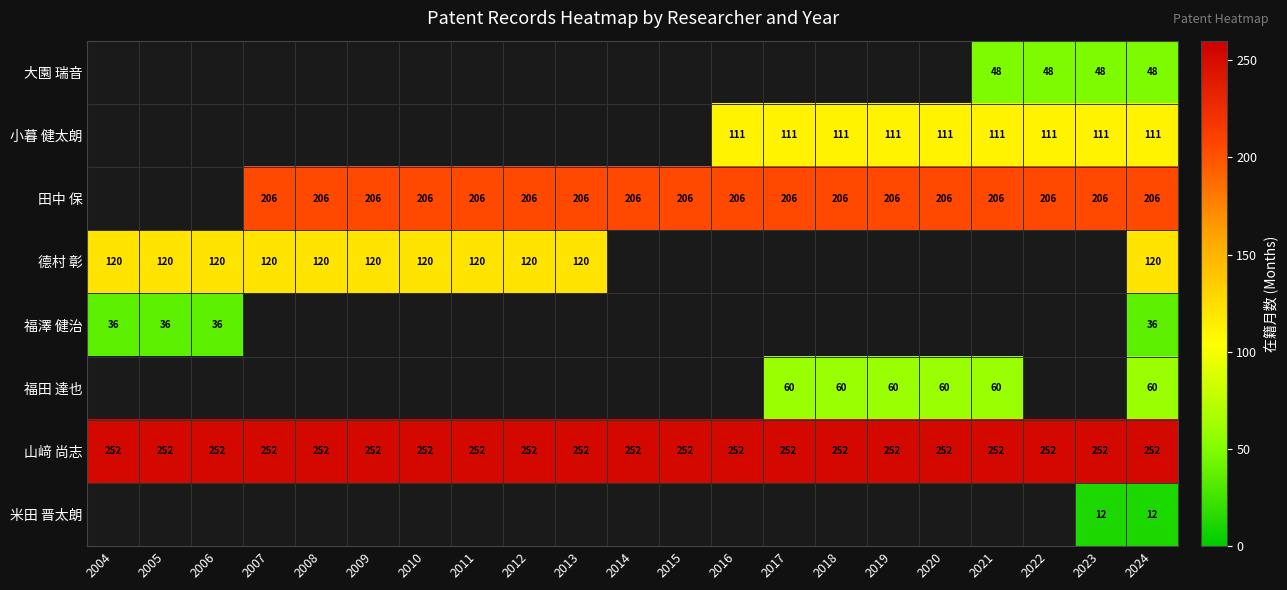

How many data points does each series have?

21